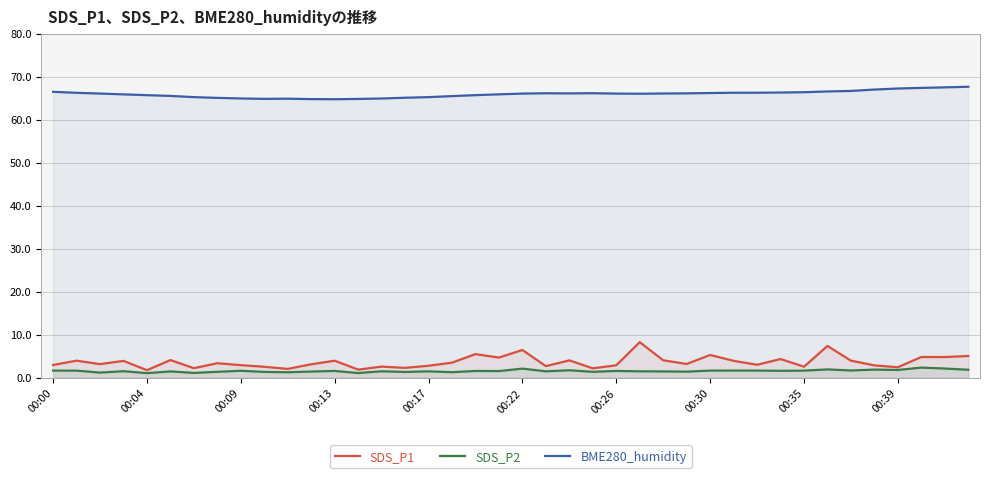

Rank the series by their maximum value, from lowest to highest.

SDS_P2, SDS_P1, BME280_humidity